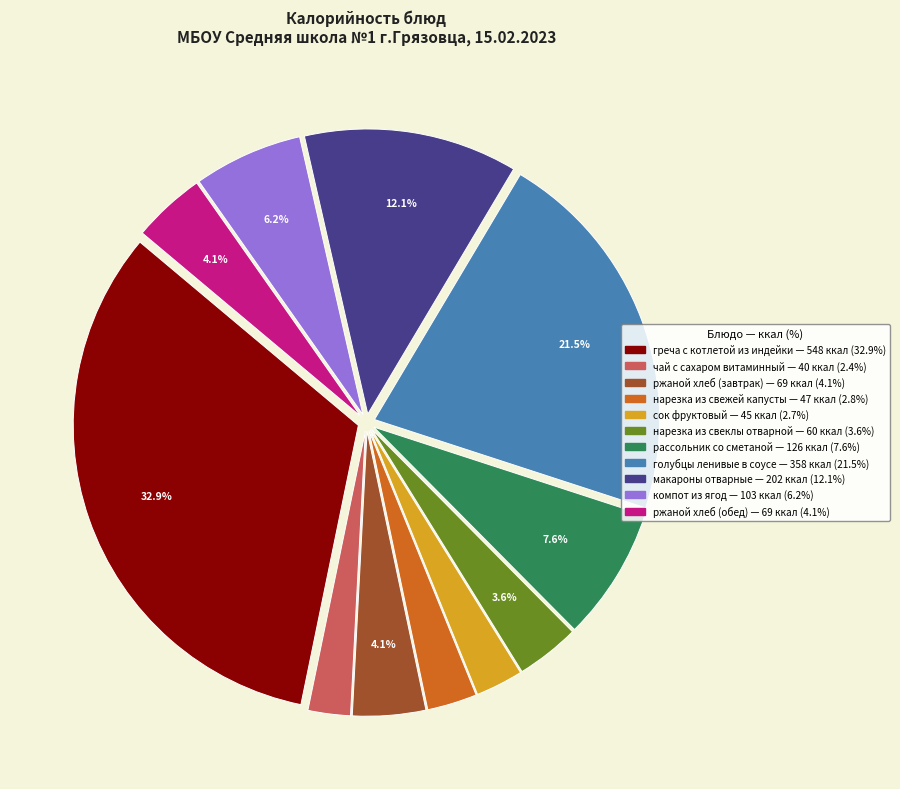

To the nearest percent, what is the difference between the largest and smallest slice percentages?

30%